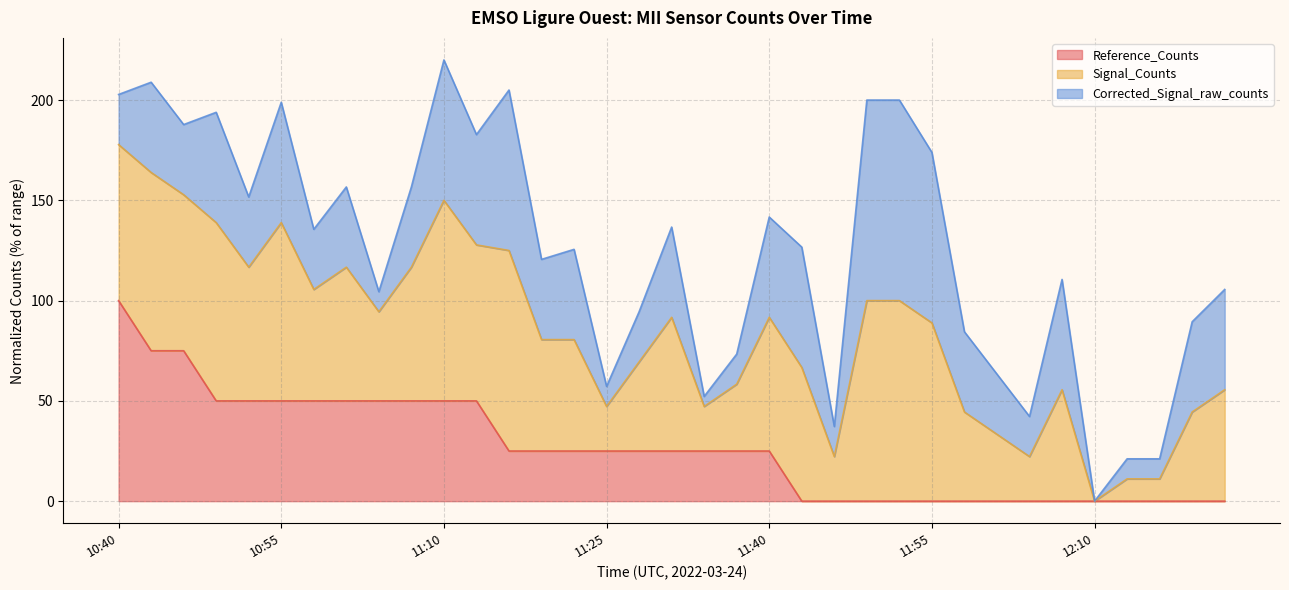

At which category does the chart reach its peak across all series?

11:10